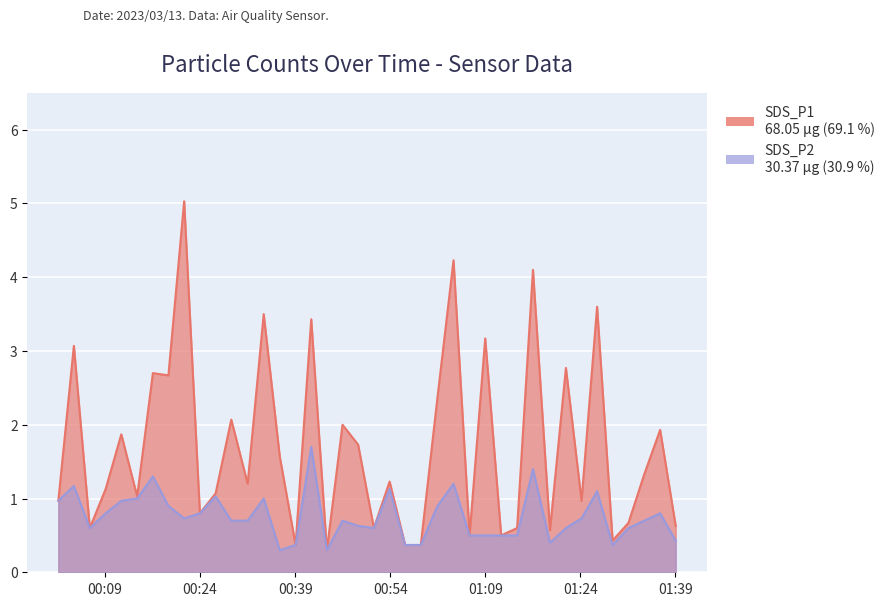

List the series in order of their overall mean, lowest first.

SDS_P2, SDS_P1